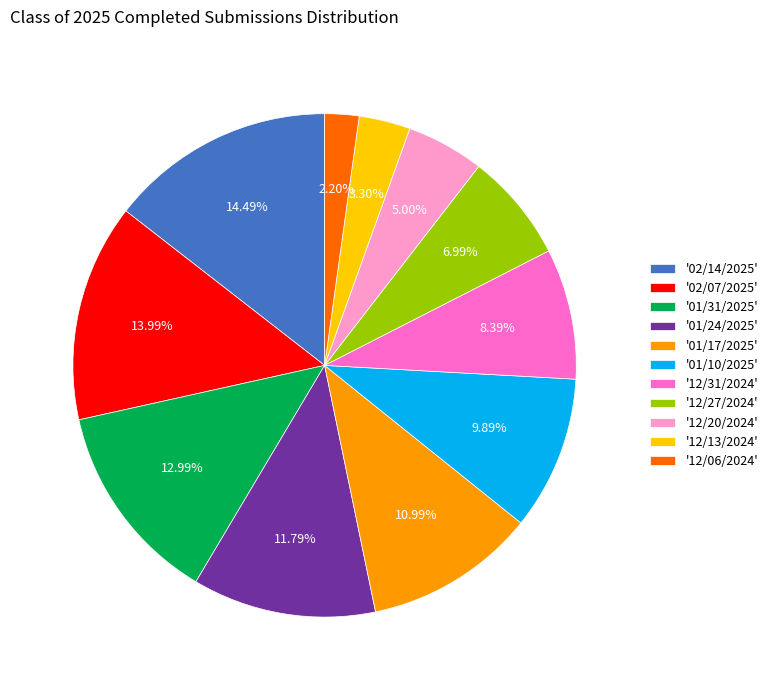

Which has a higher value, '01/24/2025' or '01/31/2025'?

'01/31/2025'